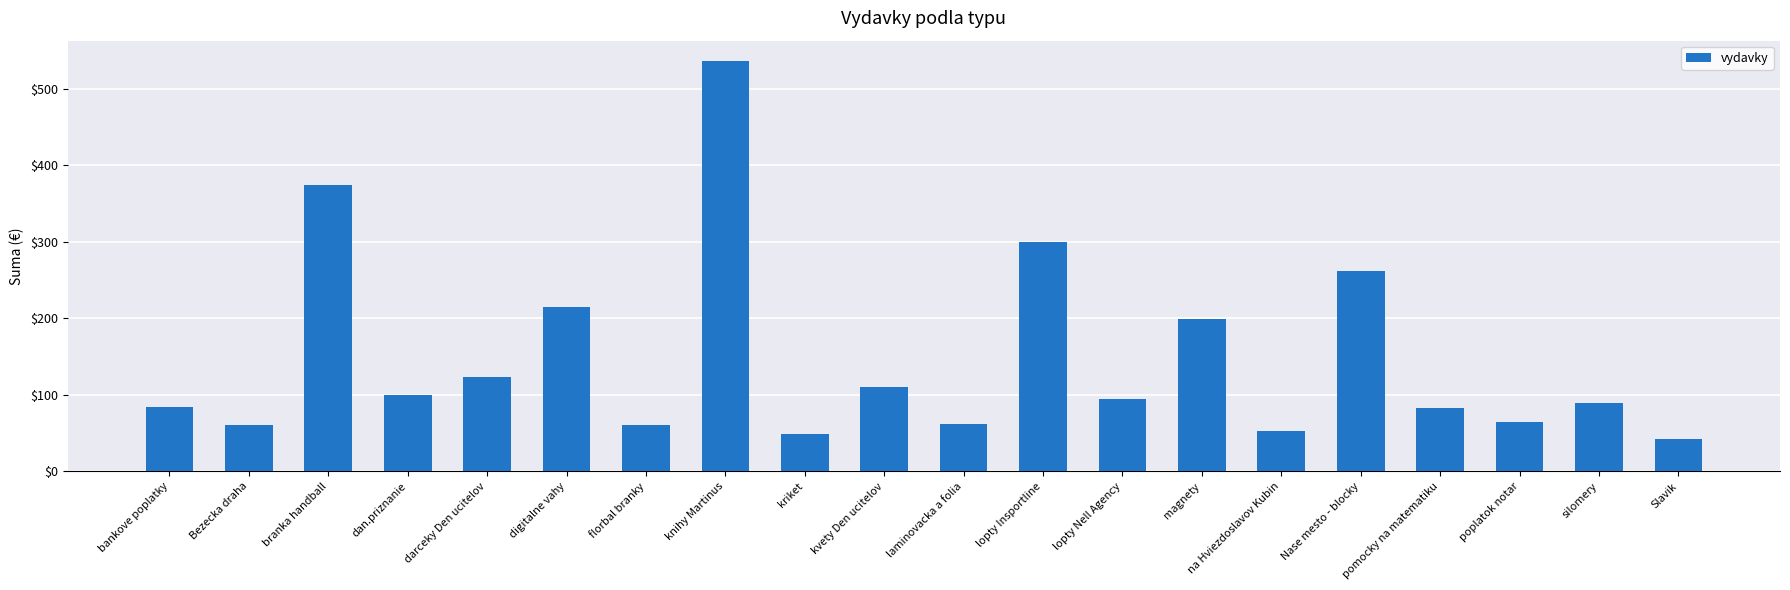

What is the label of the 7th bar from the left?

florbal branky